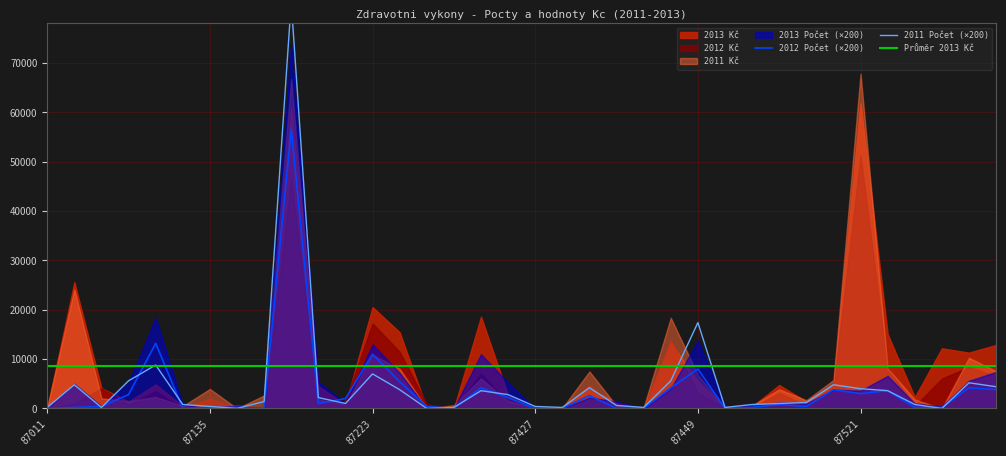

What is the total value across all series at 87511?

463